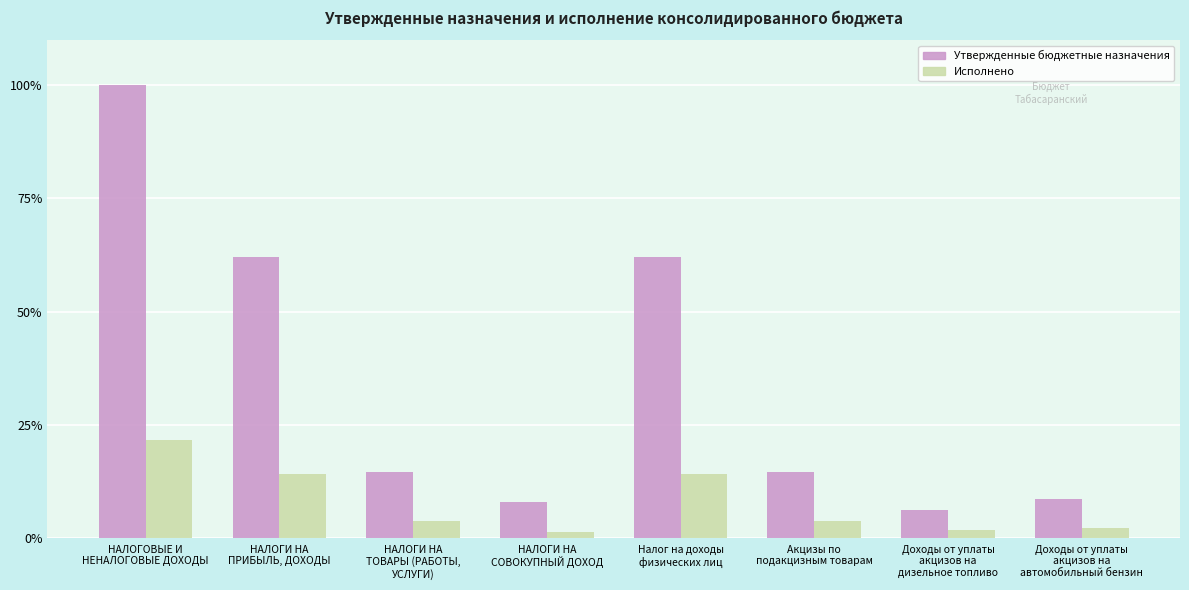

How many bars are there in total?

16